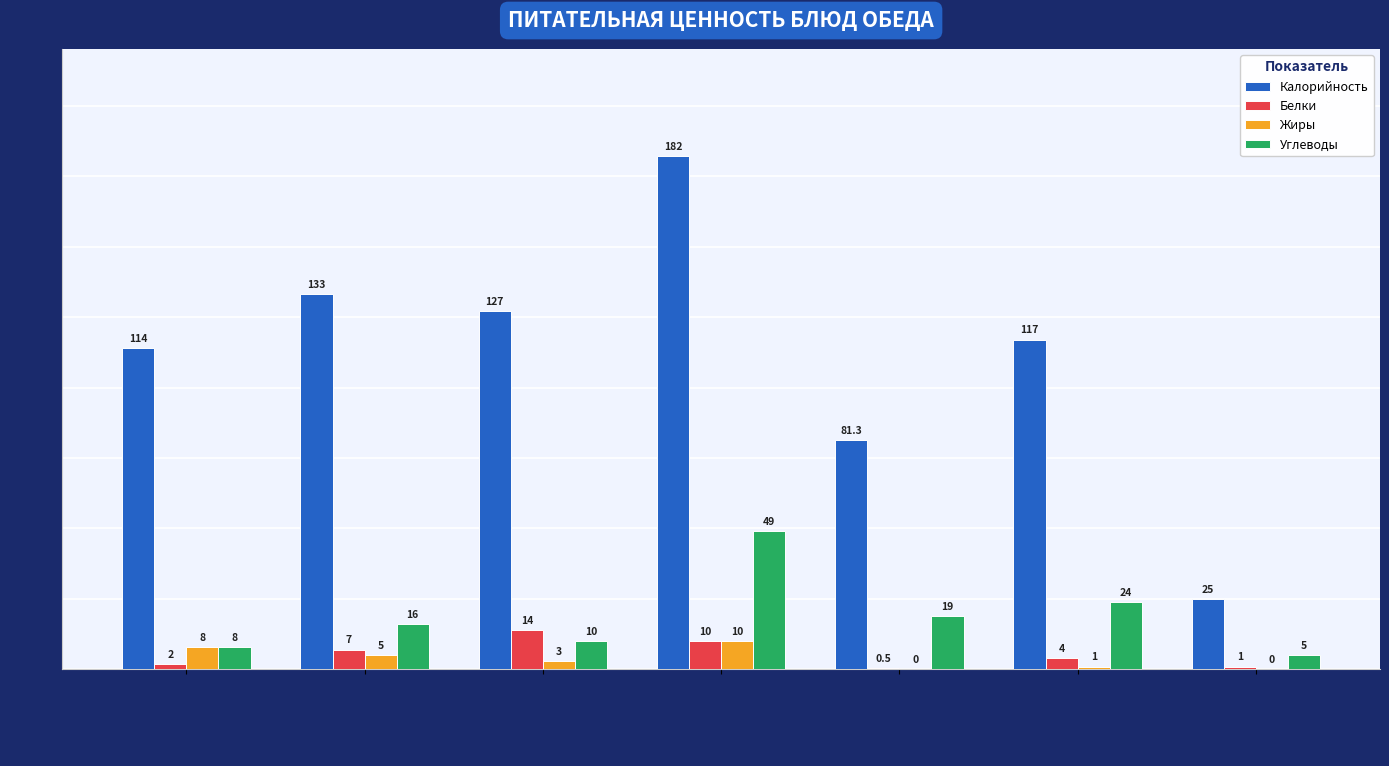

What is the approximate value of Калорийность at мандарин?

25.0